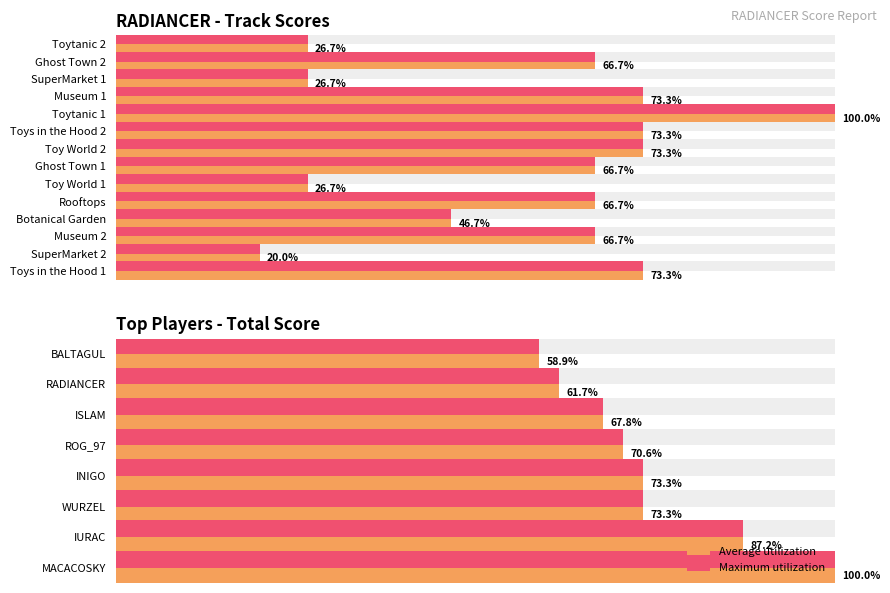

How many data points are above 66?

9